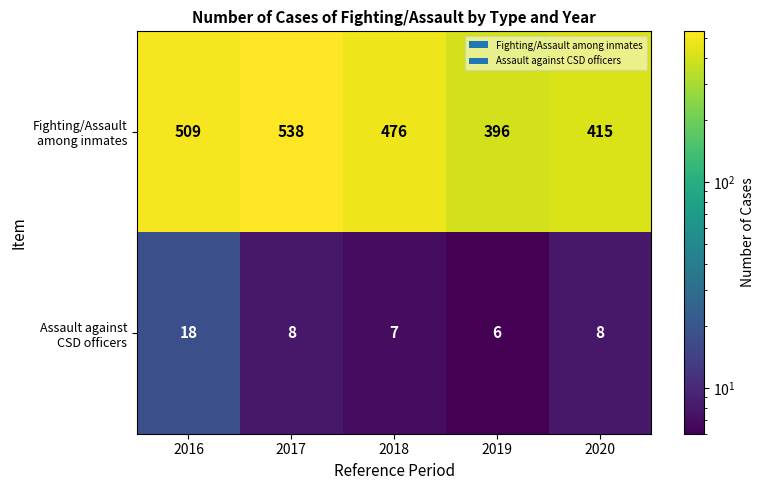

Which category has the lowest value across all series?

2019